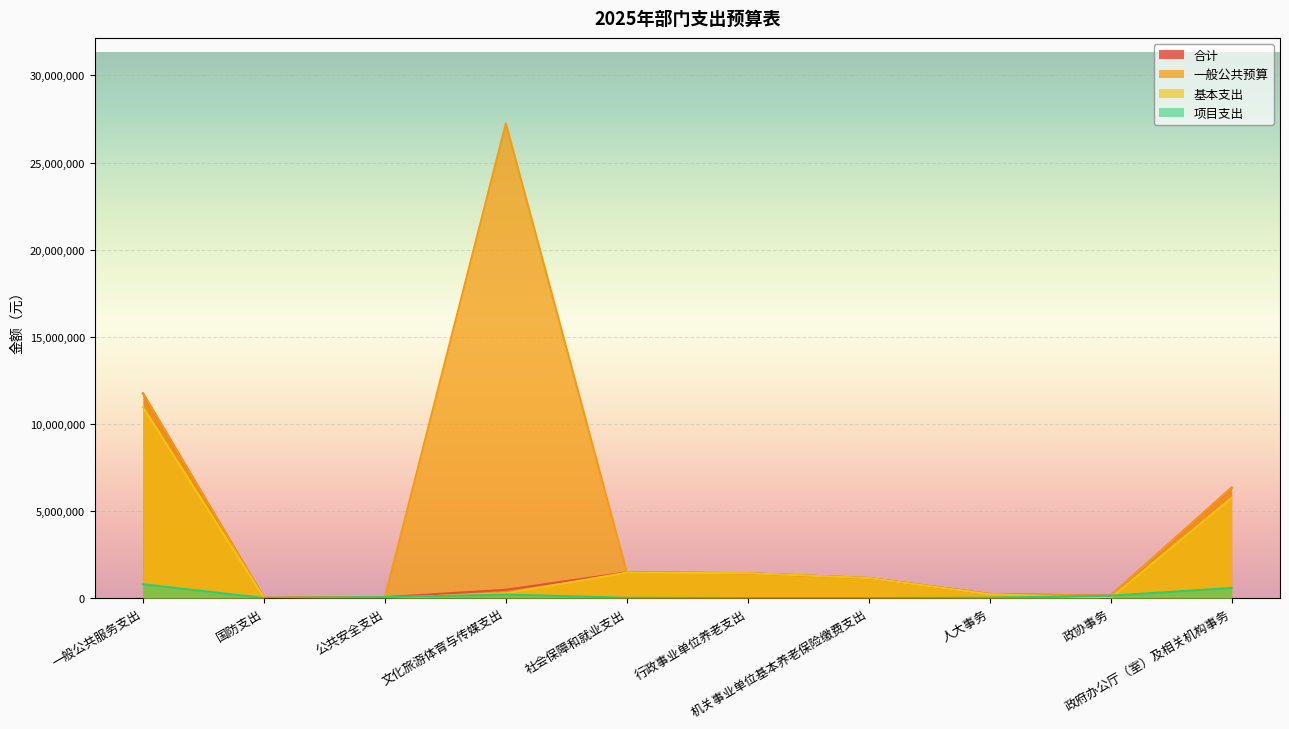

List the labels in order of 基本支出 value, smallest first.

公共安全支出, 政协事务, 国防支出, 人大事务, 文化旅游体育与传媒支出, 机关事业单位基本养老保险缴费支出, 行政事业单位养老支出, 社会保障和就业支出, 政府办公厅（室）及相关机构事务, 一般公共服务支出